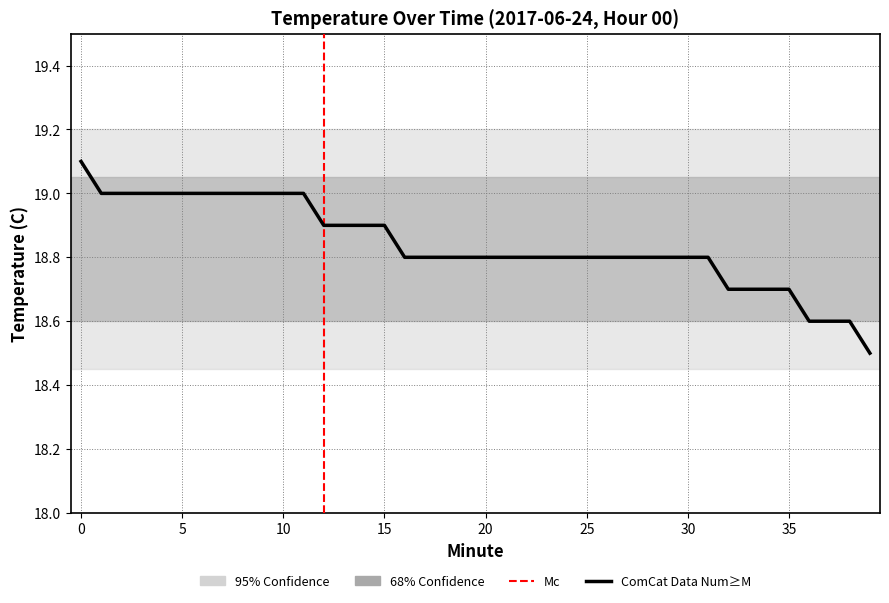

Reading left to right, what are all the values shown in this chart?

19.1	19.0	19.0	19.0	19.0	19.0	19.0	19.0	19.0	19.0	19.0	19.0	18.9	18.9	18.9	18.9	18.8	18.8	18.8	18.8	18.8	18.8	18.8	18.8	18.8	18.8	18.8	18.8	18.8	18.8	18.8	18.8	18.7	18.7	18.7	18.7	18.6	18.6	18.6	18.5